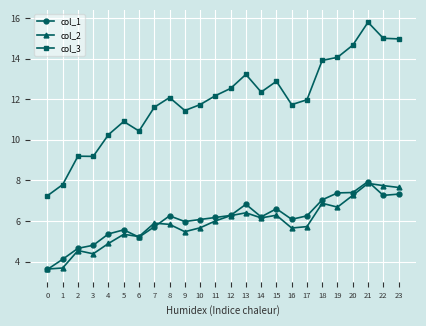

True or false: col_1 has more than 0 interior local peaks.

True